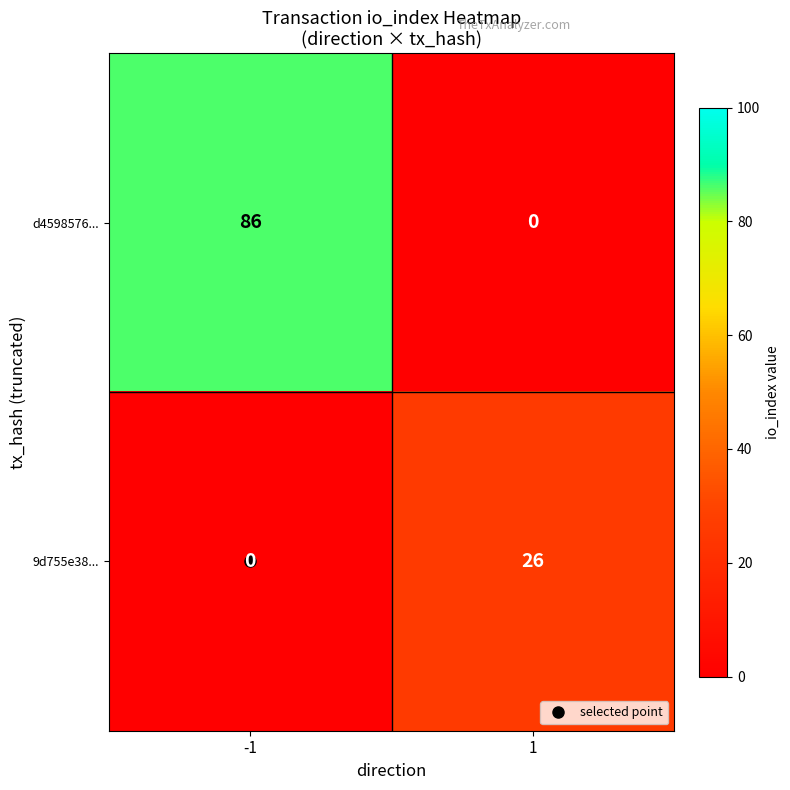

At -1, list the series in order from smallest to largest.

9d755e38..., d4598576...